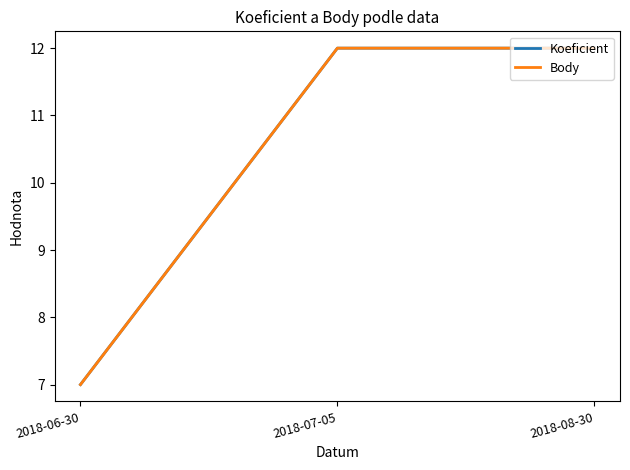

Which category has the highest value in the Body series?

2018-07-05